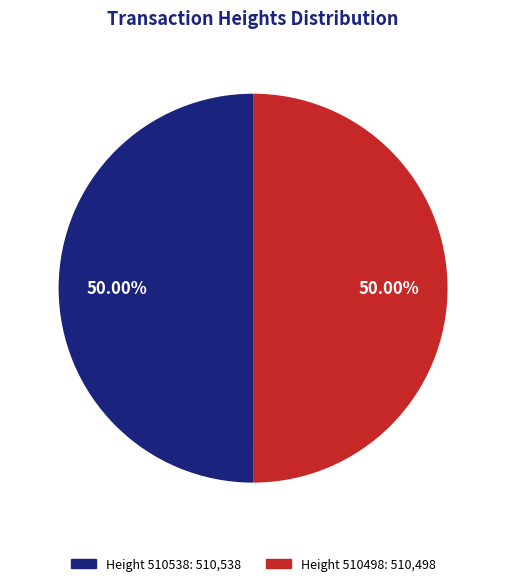

What is the ratio of the value at Height 510538: 510,538 to the value at Height 510498: 510,498?

1.0